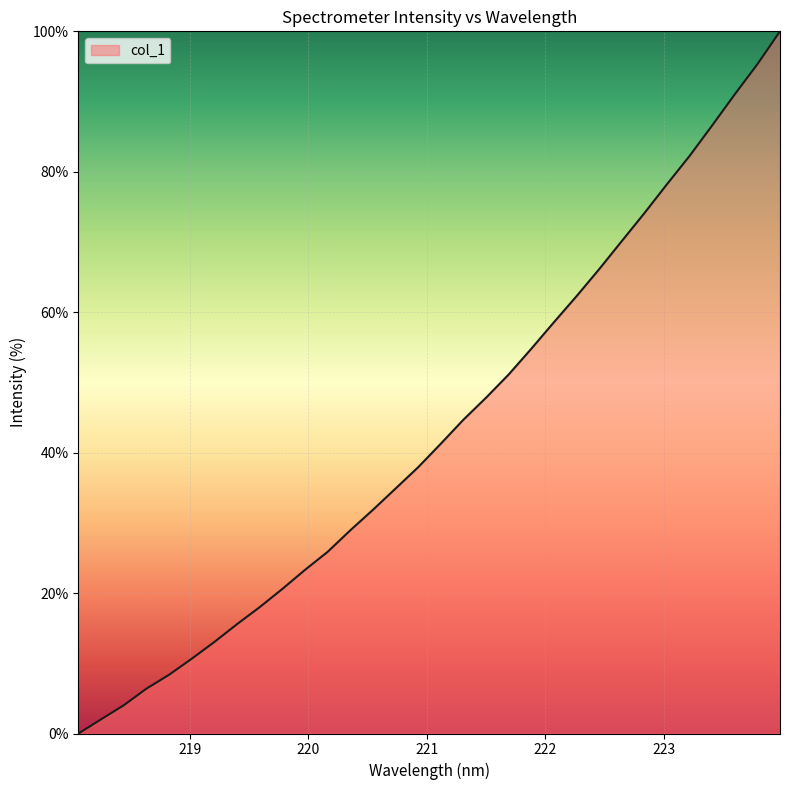

How many values are below 41?

16